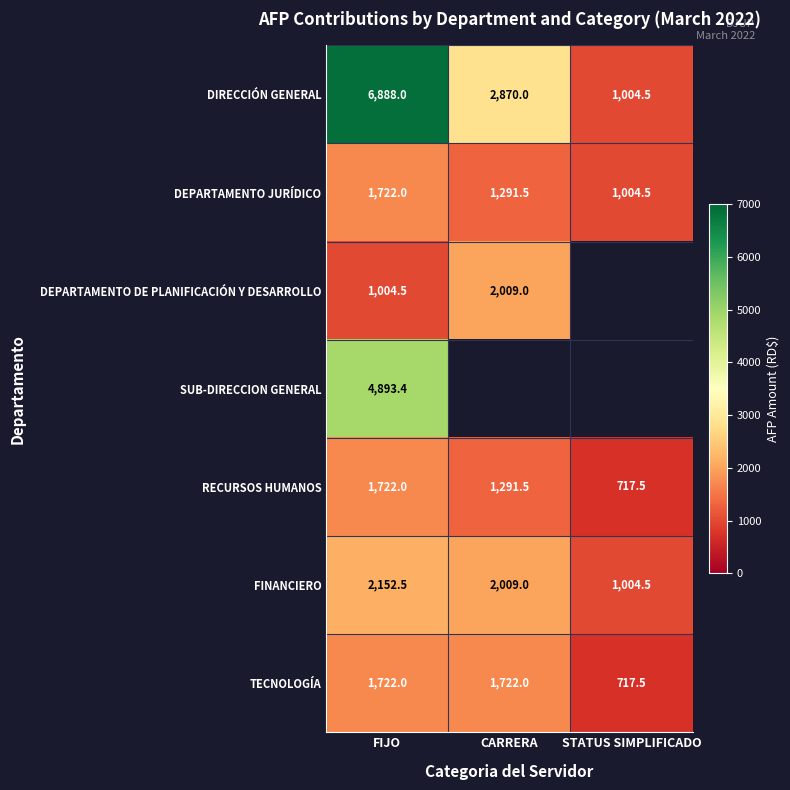

What is the sum of the TECNOLOGÍA values at FIJO and STATUS SIMPLIFICADO?

2439.5